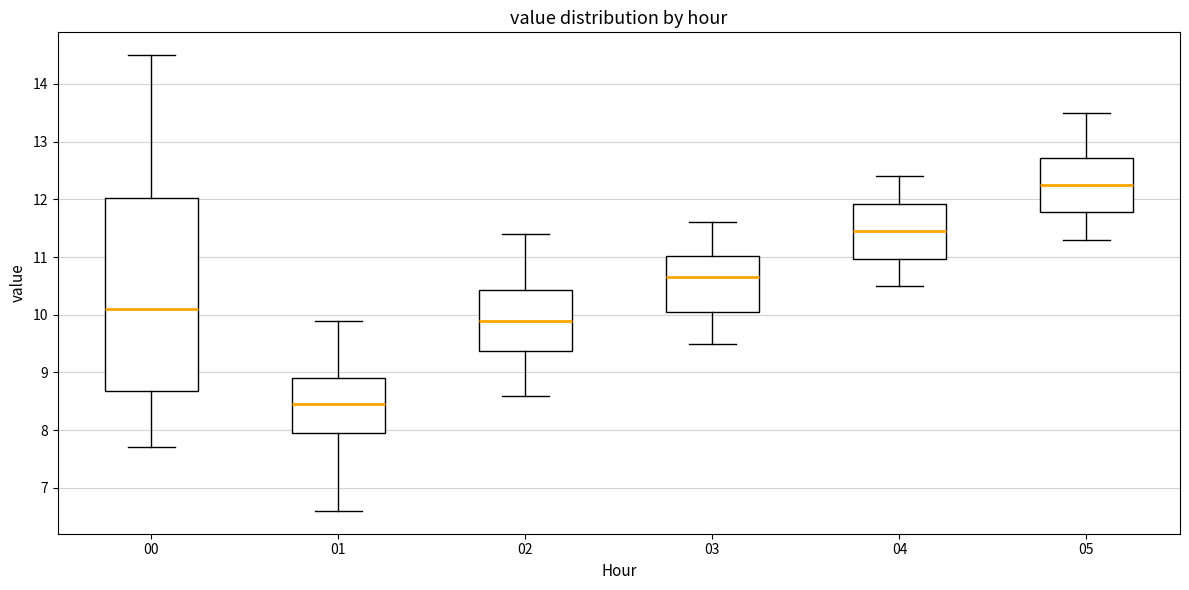

Reading left to right, read every box against the y-axis: the position of its median line, the range the box covers, and the ends of its whiskers. The values are not printed on the chart, so give them approximately, as read against the axis.

00: median 10.1, box 8.7 to 12.0, whiskers 7.7 to 14.5
01: median 8.5, box 8.0 to 8.9, whiskers 6.6 to 9.9
02: median 9.9, box 9.4 to 10.4, whiskers 8.6 to 11.4
03: median 10.7, box 10.1 to 11.0, whiskers 9.5 to 11.6
04: median 11.5, box 11.0 to 11.9, whiskers 10.5 to 12.4
05: median 12.3, box 11.8 to 12.7, whiskers 11.3 to 13.5